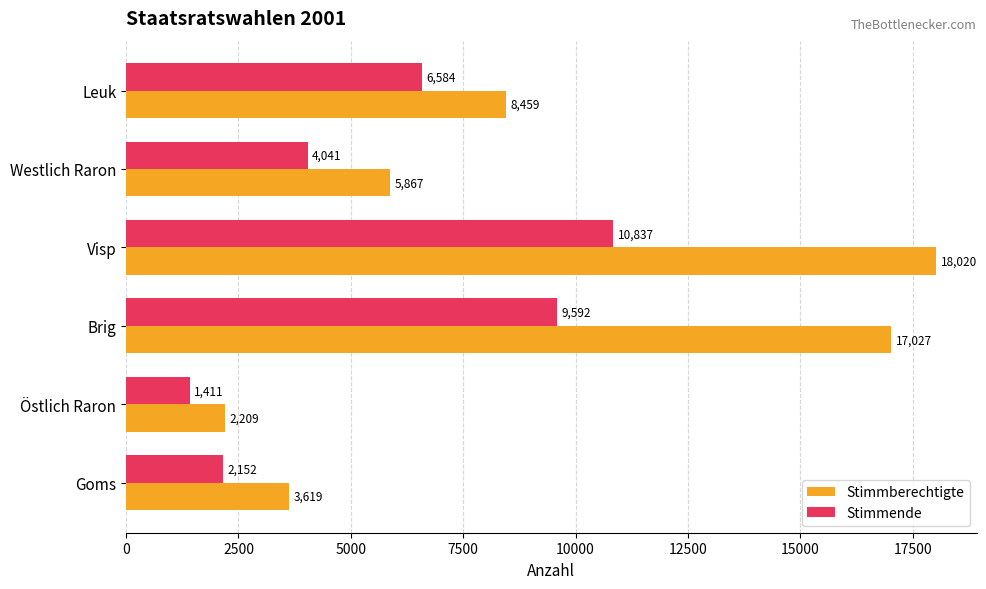

Which series has the widest spread of values?

Stimmberechtigte